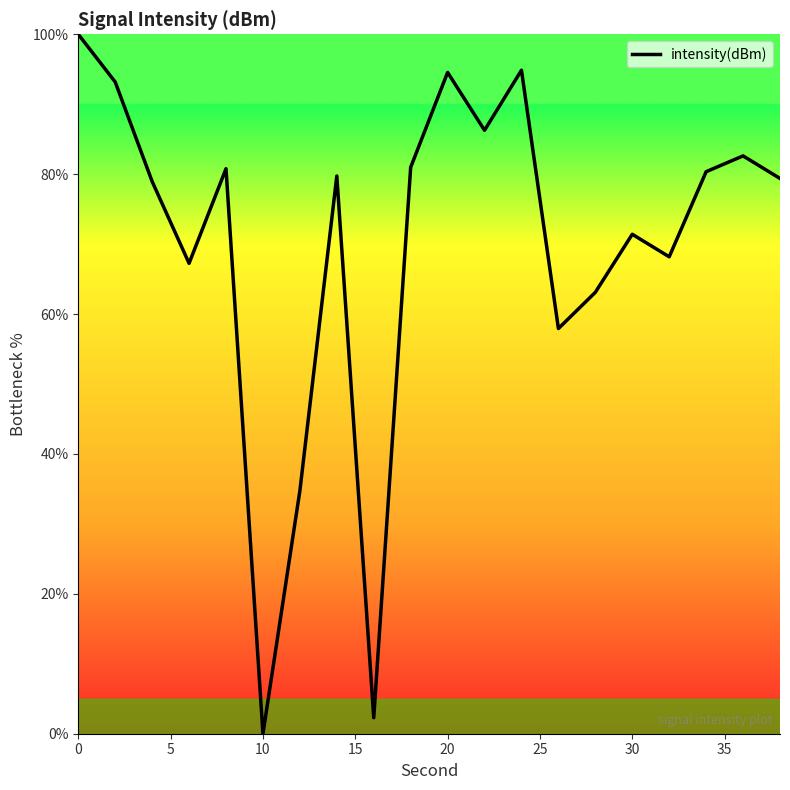

How many values are above zero?

19